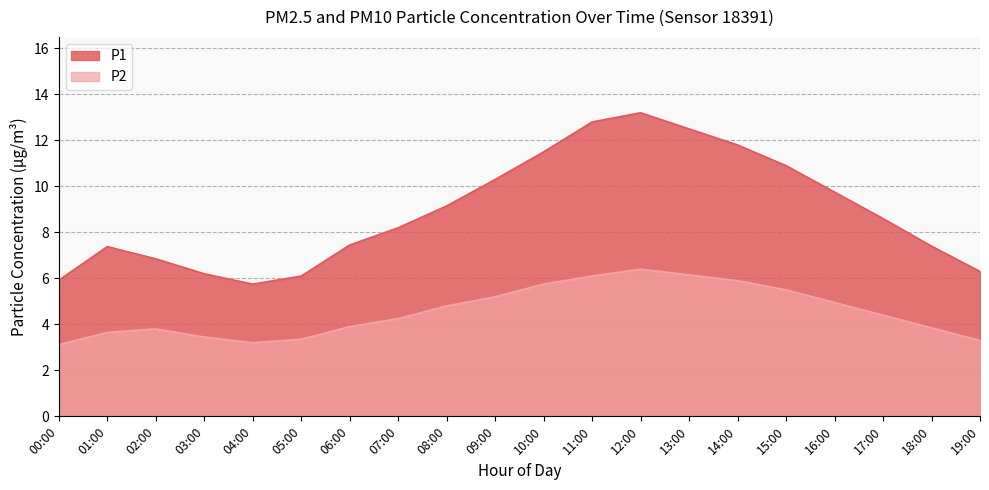

The P1 series shows 9.2 at 08:00. True or false?

True